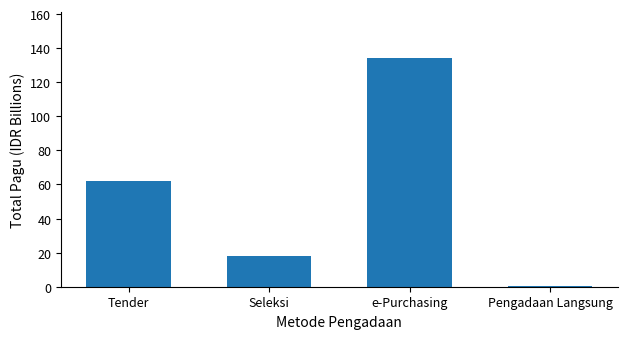

At which label is the value closest to 67?

Tender